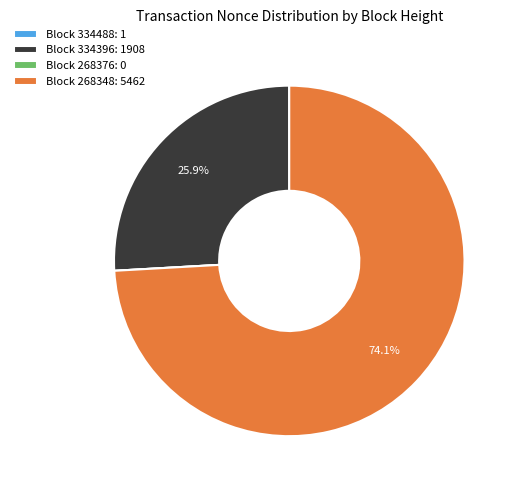

Which category has the biggest portion of the pie?

Block 268348: 5462